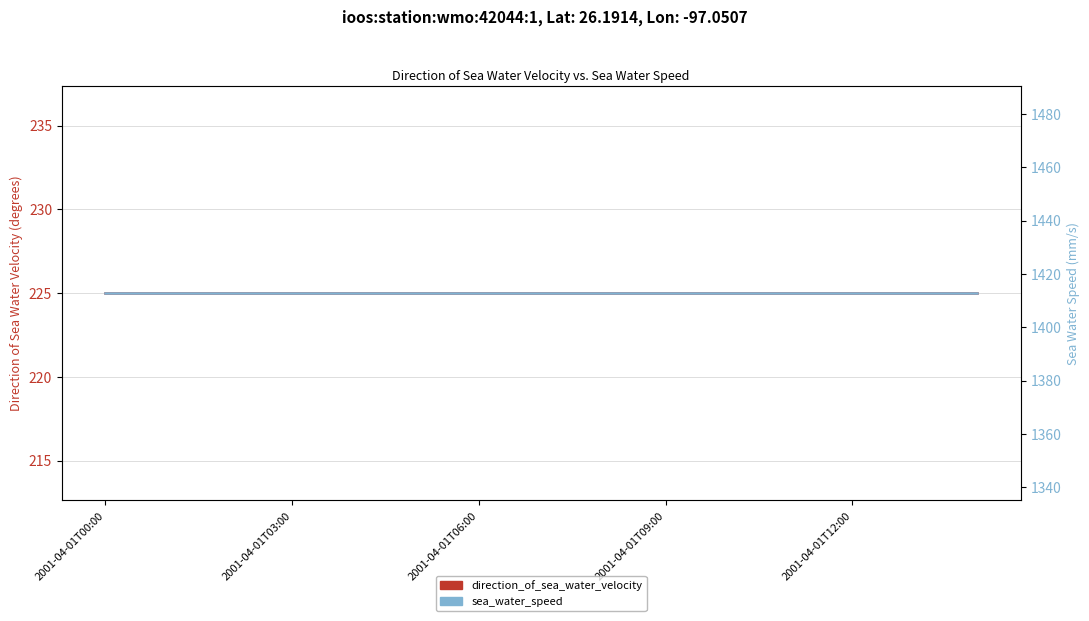

The value of sea_water_speed at 2001-04-01T03:00 is 1412.8. True or false?

True